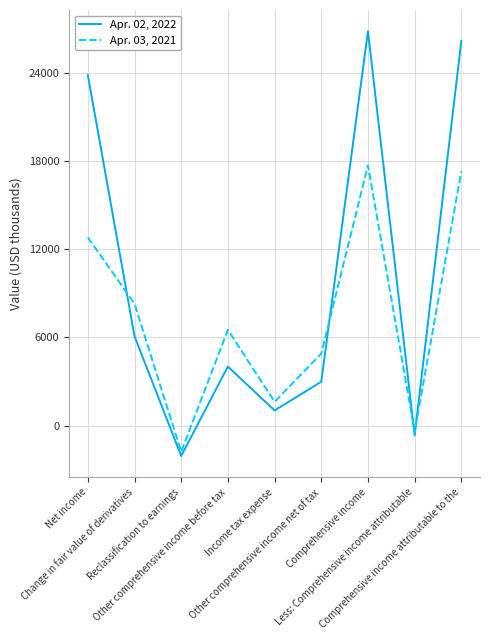

Count the number of data series in this chart.

2